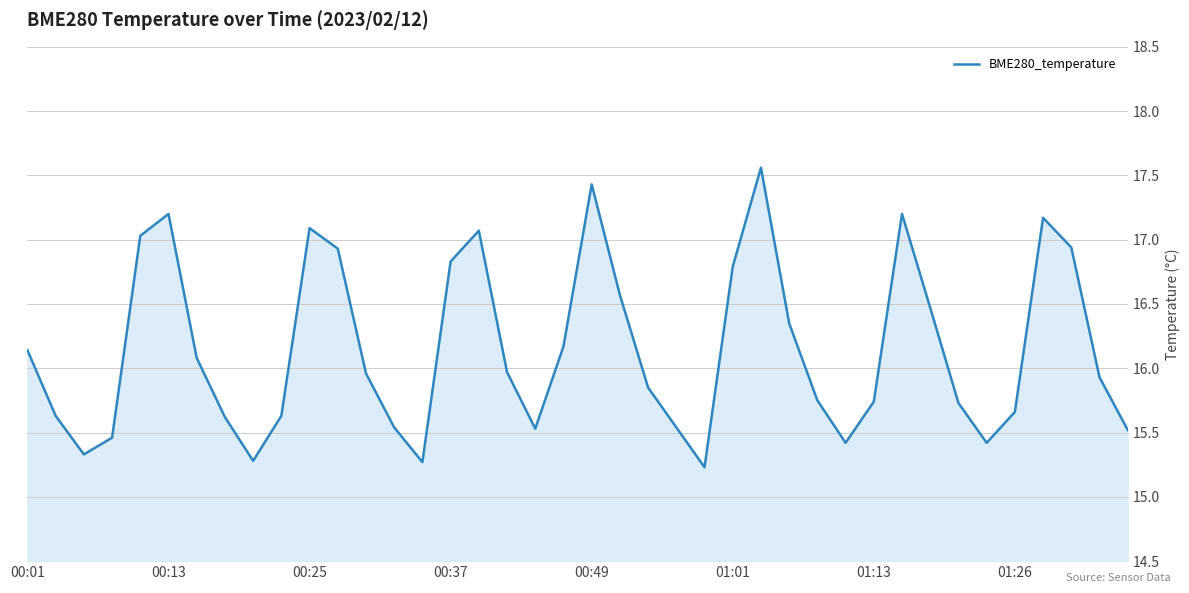

What is the minimum value shown in the chart?

15.2